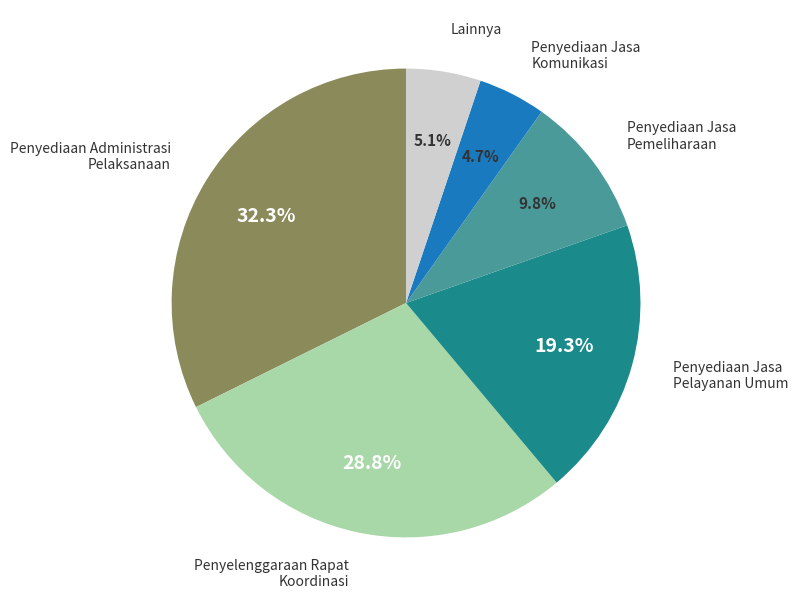

Is there a majority slice in this chart?

No